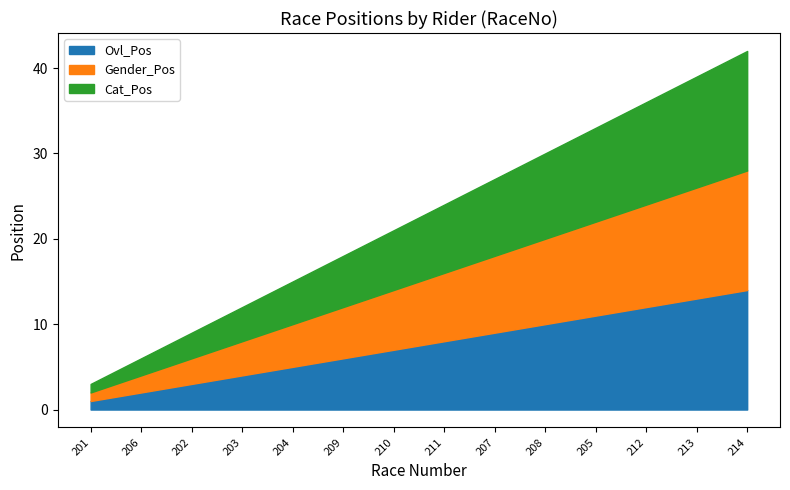

List the series in order of their peak value, lowest first.

Ovl_Pos, Gender_Pos, Cat_Pos